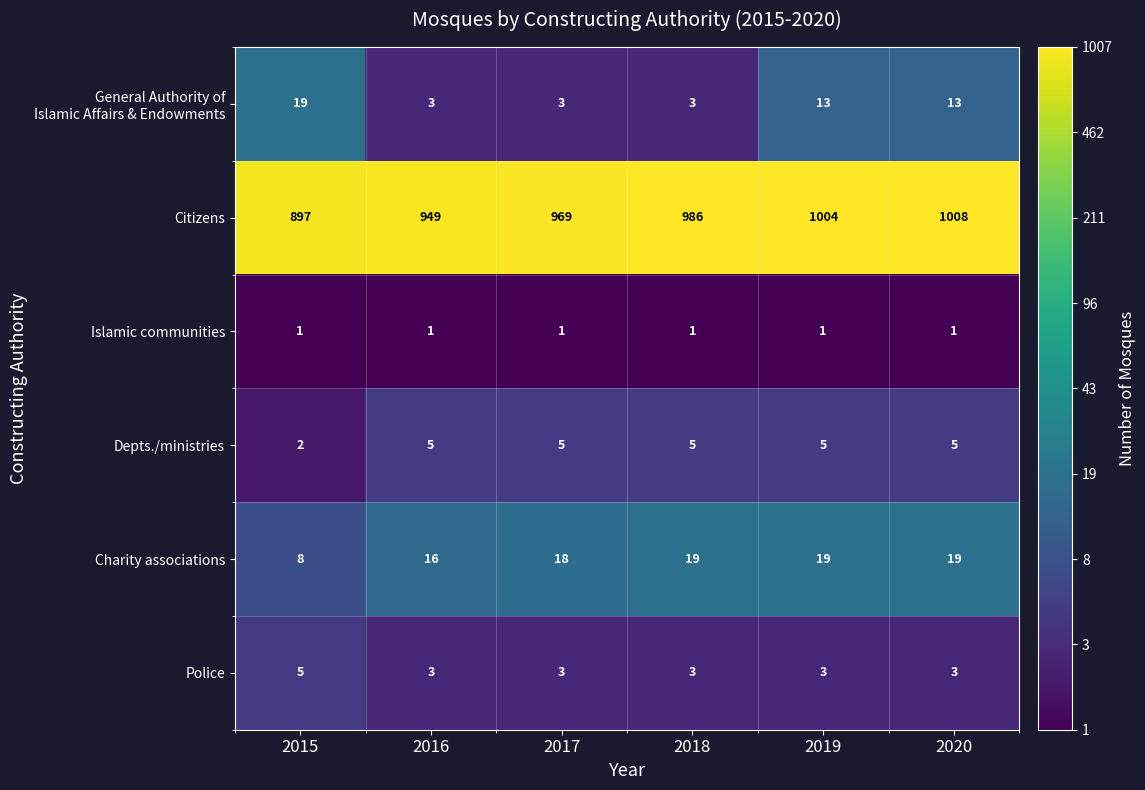

What is the sum of the Charity associations values at 2017 and 2016?

34